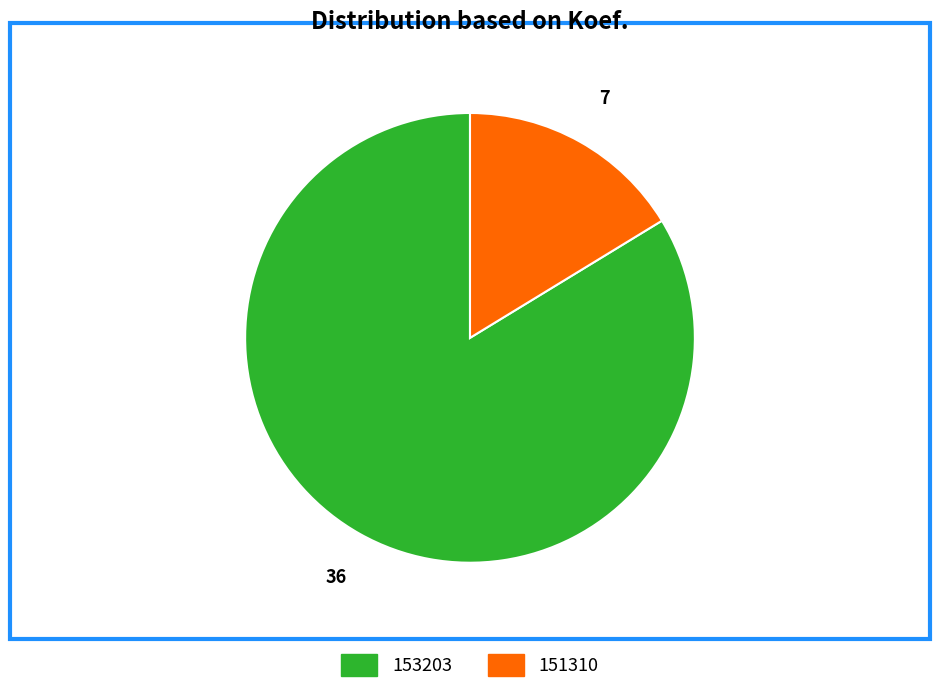

How many segments does this pie chart have?

2